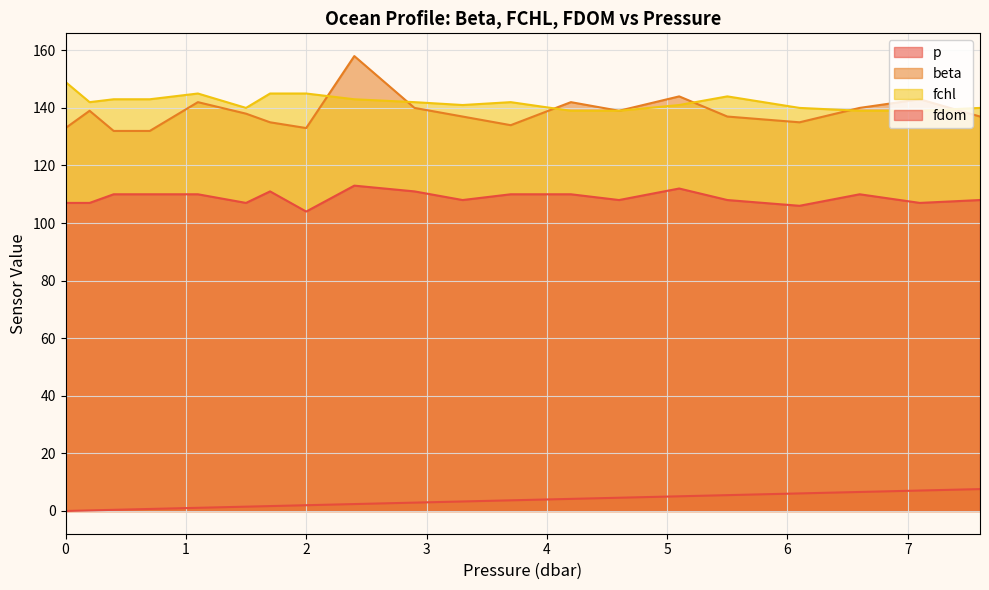

Which series has the largest total across all categories?

fchl